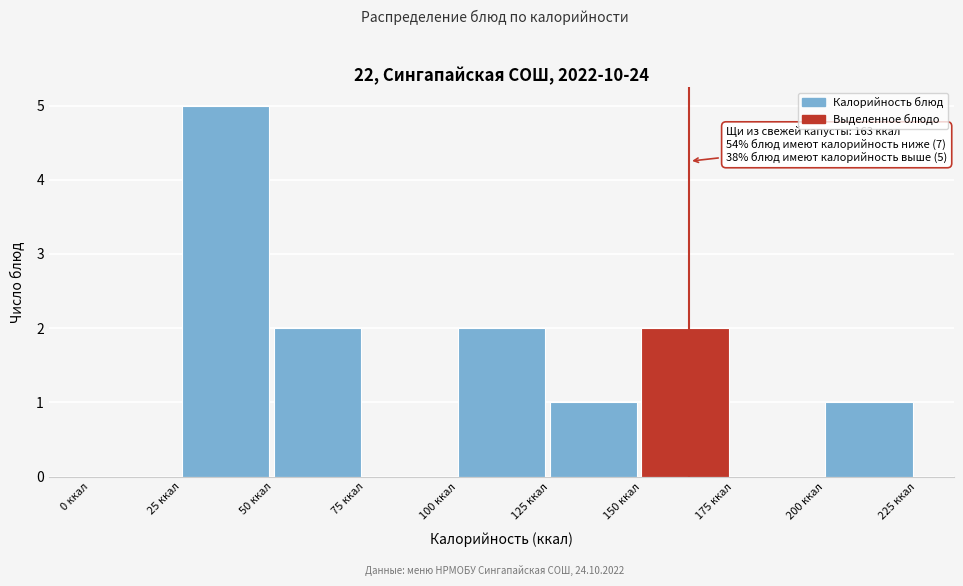

Over which range of the x-axis is the bar tallest?

25 to 50